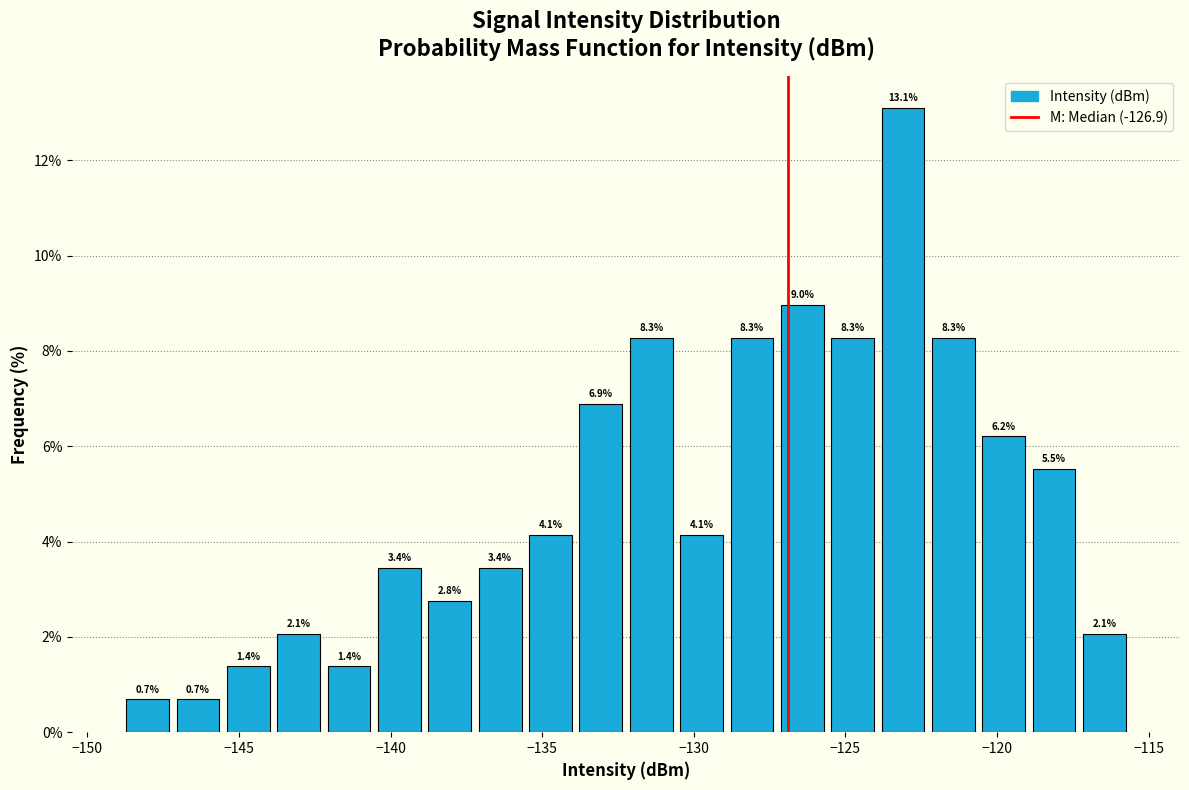

Read against the x-axis, roughly where is the centre of the tallest bar?

-123.0